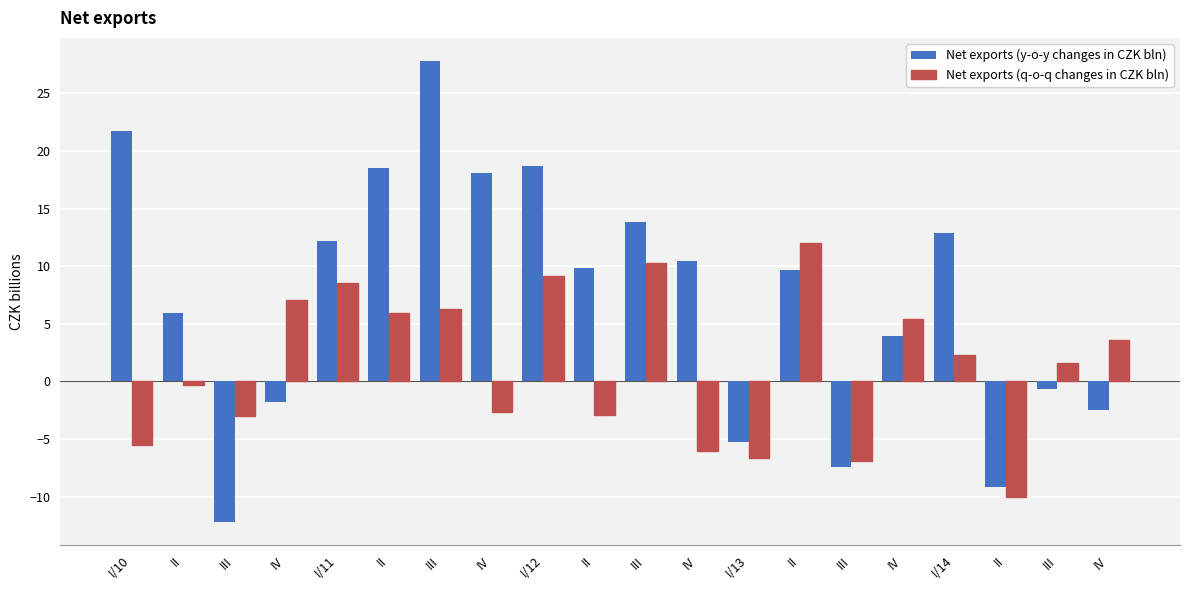

True or false: Net exports (y-o-y changes in CZK bln) has a value of -3.6 at IV.

False